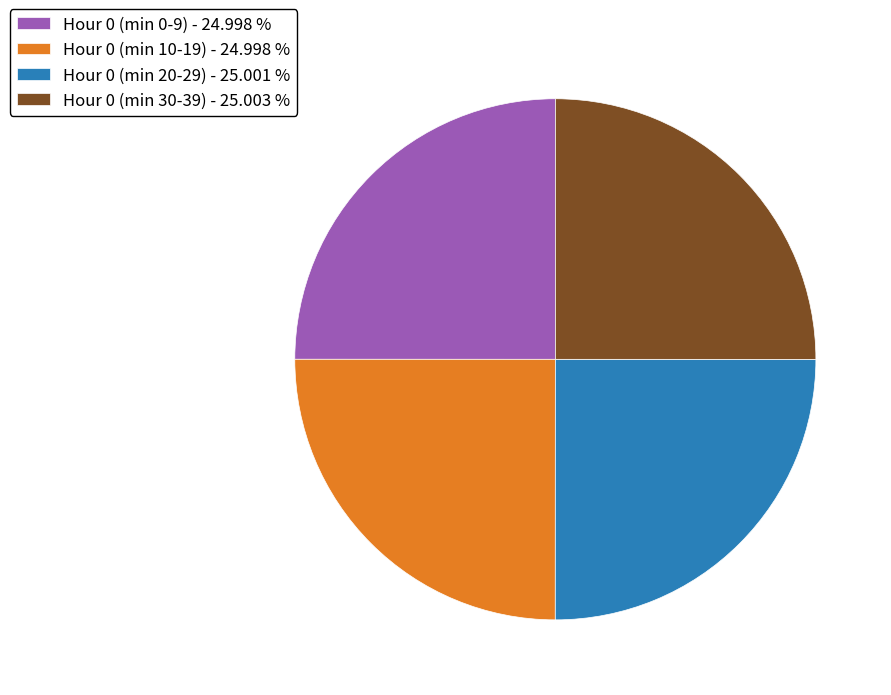

Is there a majority slice in this chart?

No